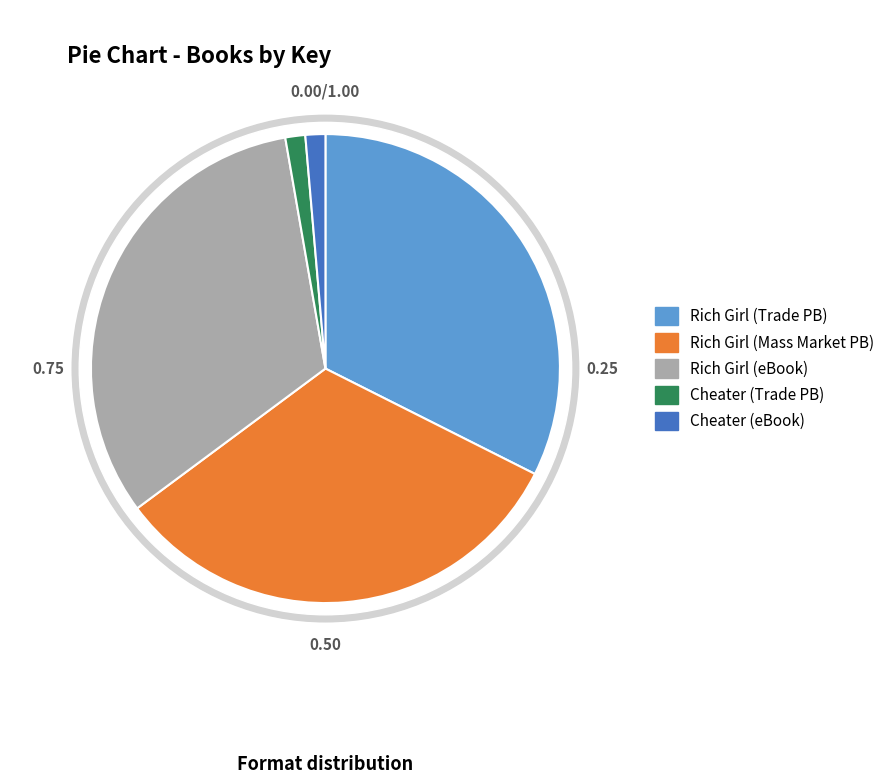

Is 9781416903246 the majority of the pie?

No